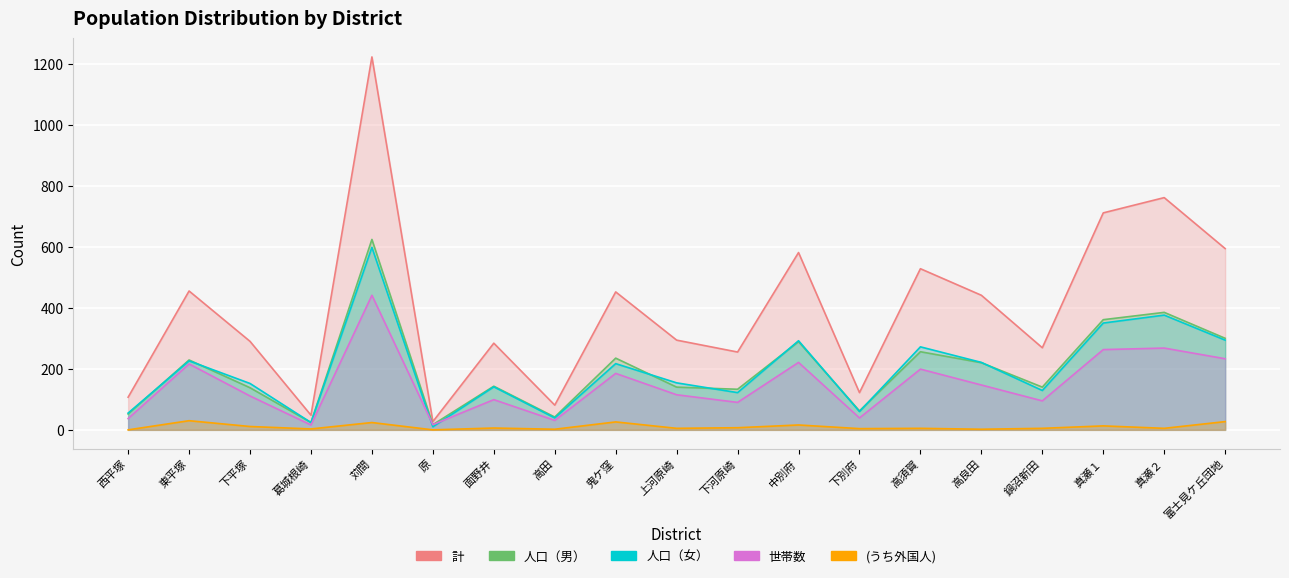

Which category has the highest value in the 人口（女） series?

苅間